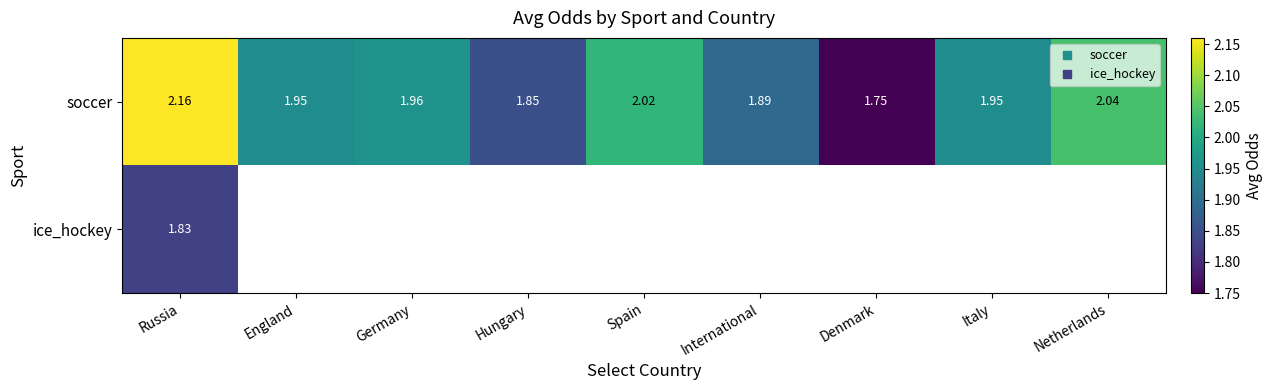

Which has a higher value, Italy or International?

Italy